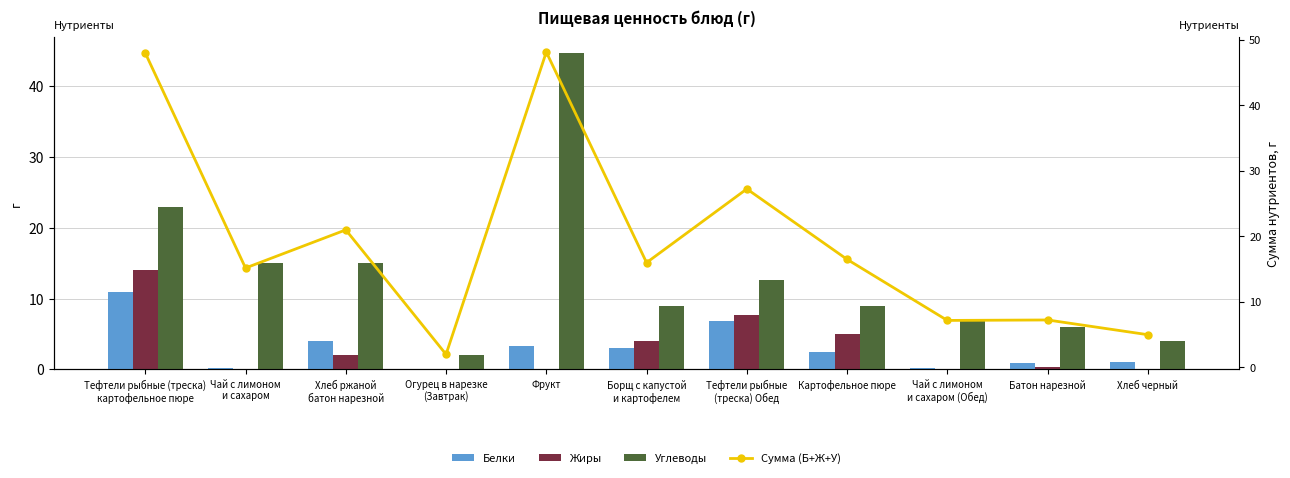

Which category has the highest value across all series?

Фрукт